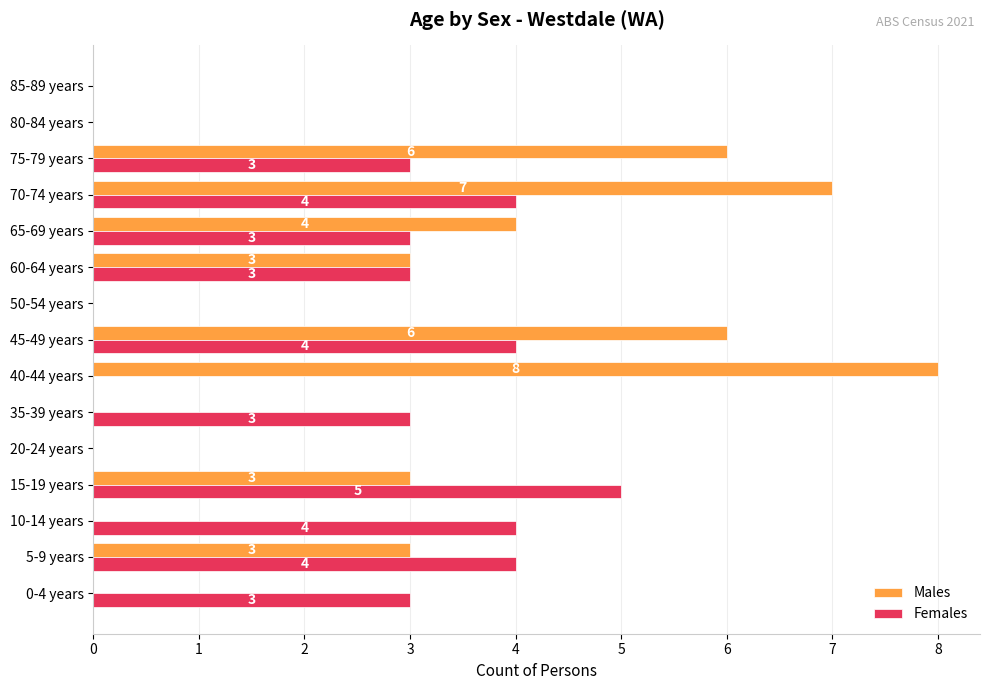

What is the sum of all Males values?

40